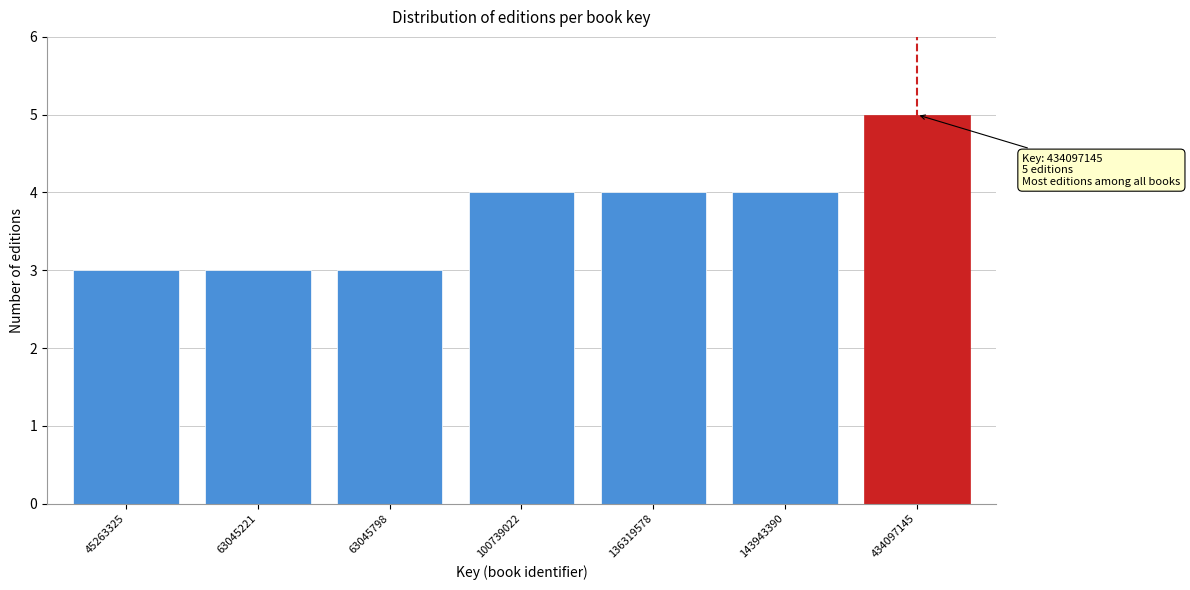

Reading right to left, list all the values displayed in this chart.

5	4	4	4	3	3	3